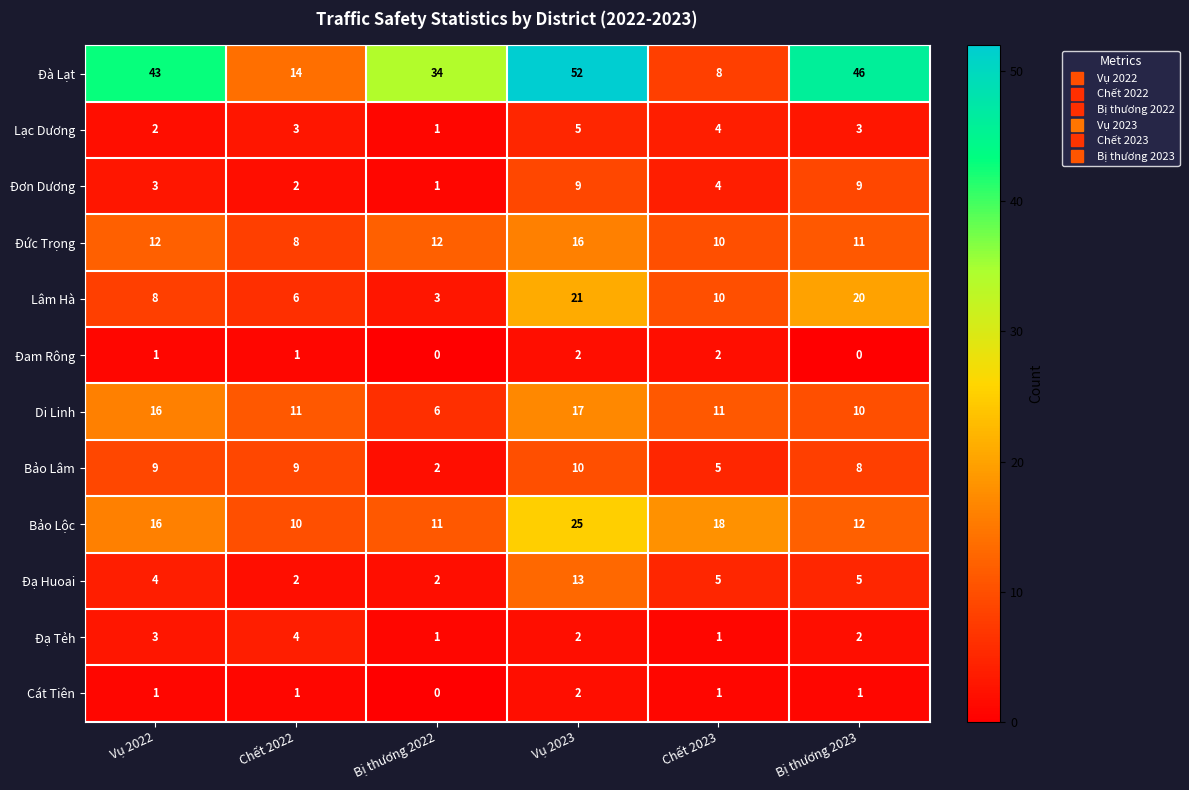

What is the sum of all Cát Tiên values?

6